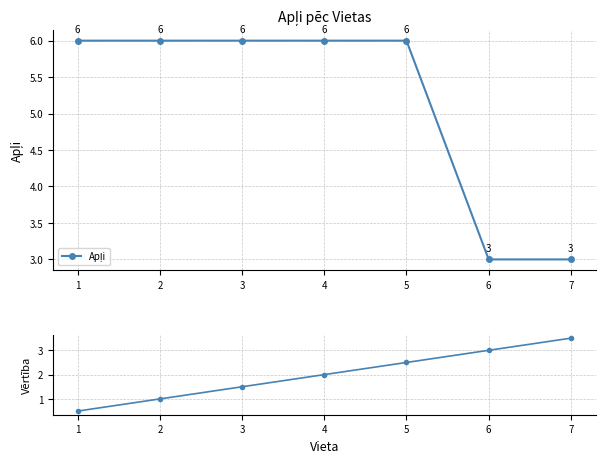

Which category has the highest value across all series?

1